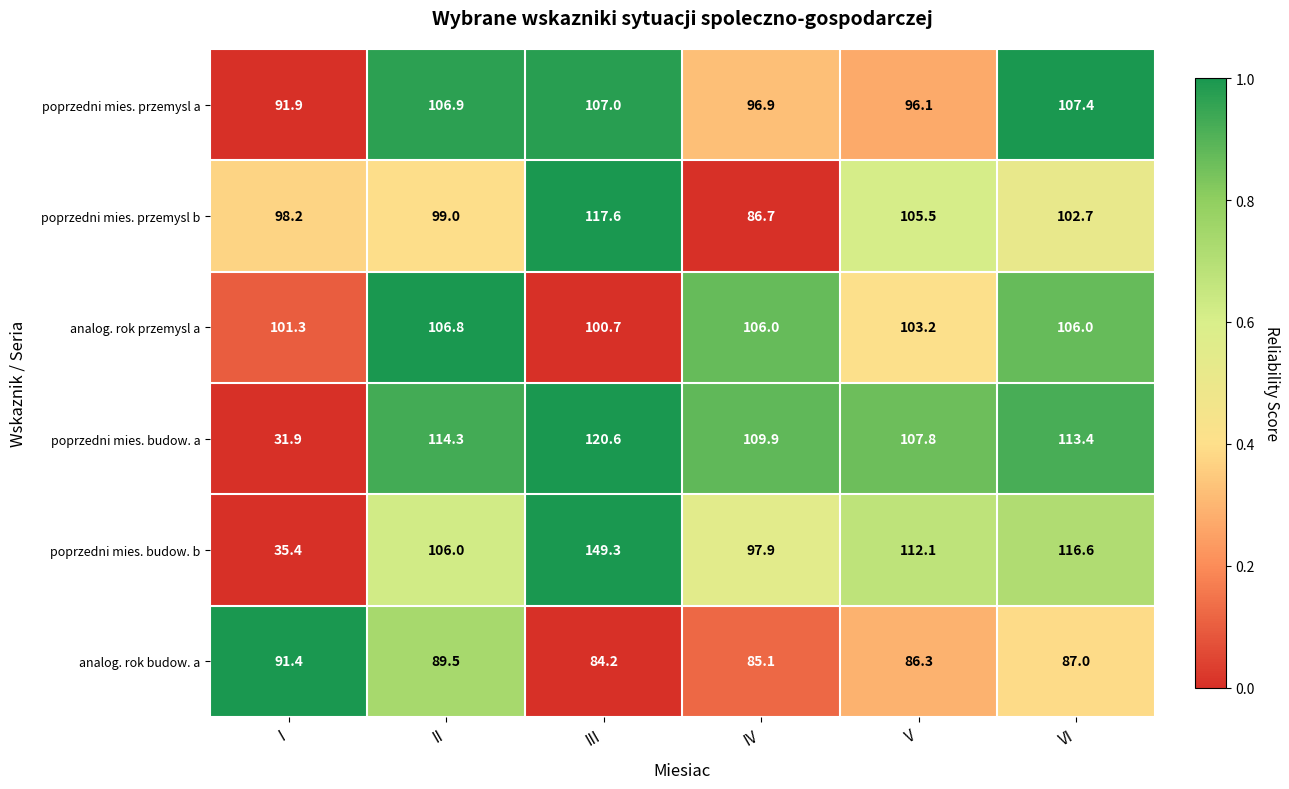

How many data points in poprzedni mies. przemysl b are above 102?

3